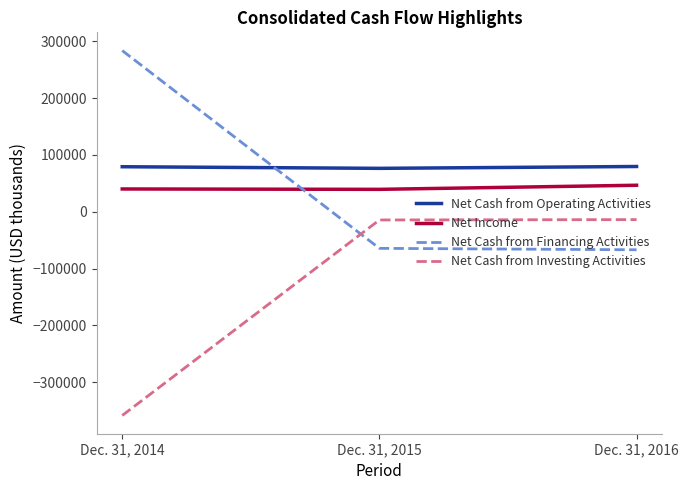

What is the total value across all series at Dec. 31, 2015?

36740